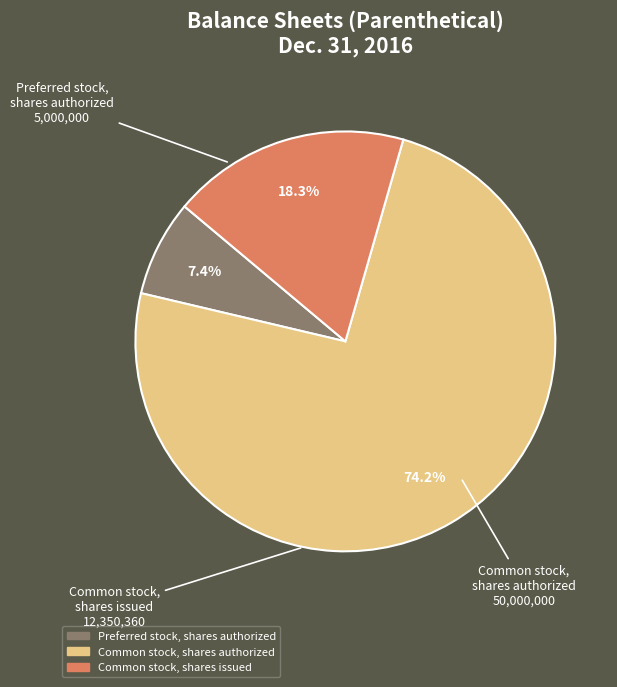

To the nearest percent, what is the difference between the largest and smallest slice percentages?

67%